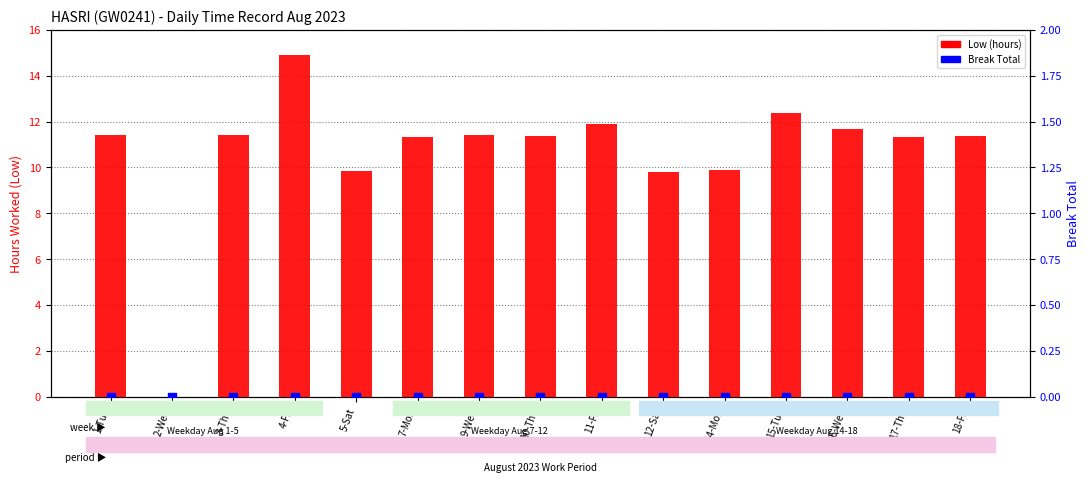

Which series has the largest total across all categories?

Low (hours)